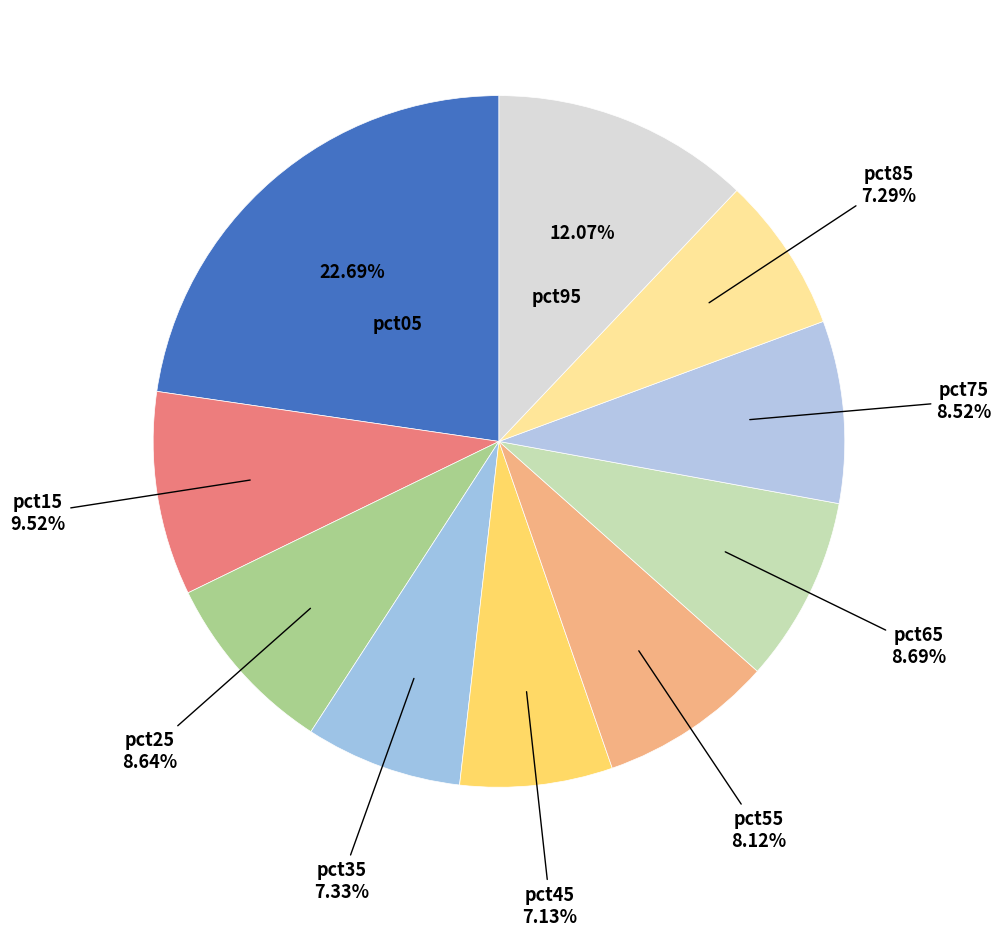

What percentage is the pct15 slice, to the nearest percent?

10%